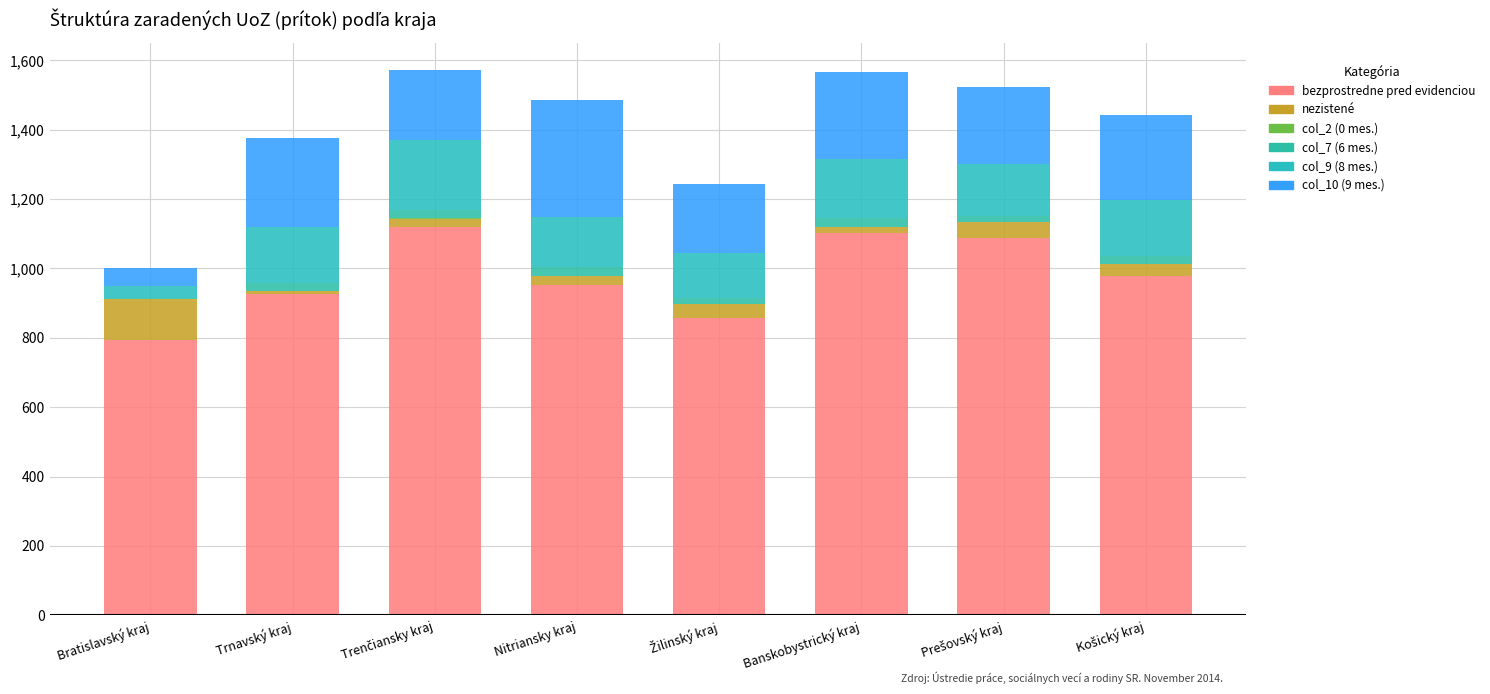

Count the number of categories in the chart.

8